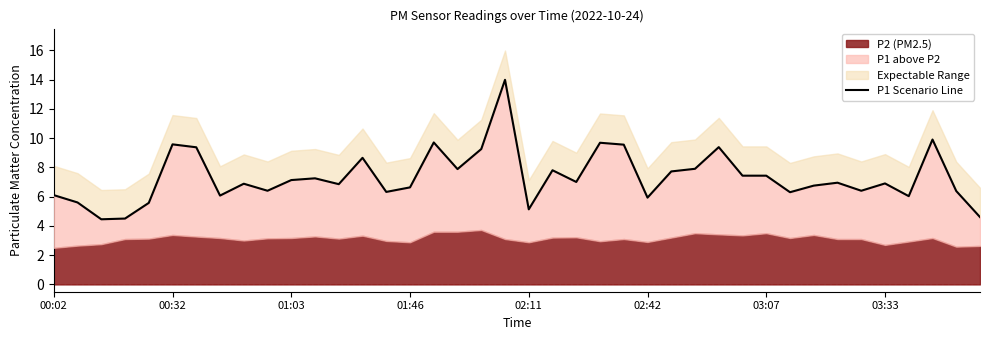

Reading left to right, list all the values displayed in this chart.

6.1	5.6	4.5	4.5	5.6	9.6	9.4	6.1	6.9	6.4	7.1	7.2	6.8	8.7	6.3	6.6	9.7	7.9	9.2	14.0	5.1	7.8	7.0	9.7	9.6	5.9	7.7	7.9	9.4	7.4	7.4	6.3	6.8	7.0	6.4	6.9	6.0	9.9	6.4	4.6